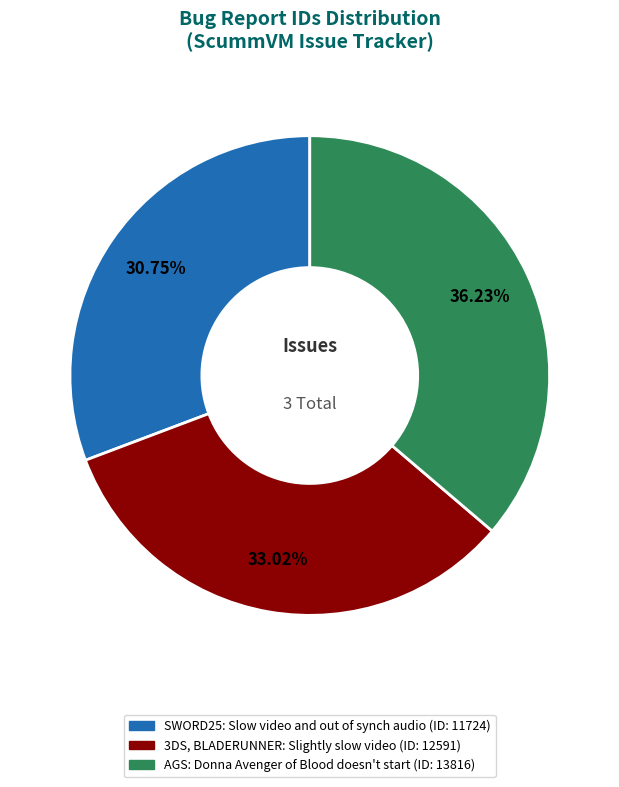

Between 3DS, BLADERUNNER: Slightly slow video and SWORD25: Slow video and out of synch audio, which is larger?

3DS, BLADERUNNER: Slightly slow video